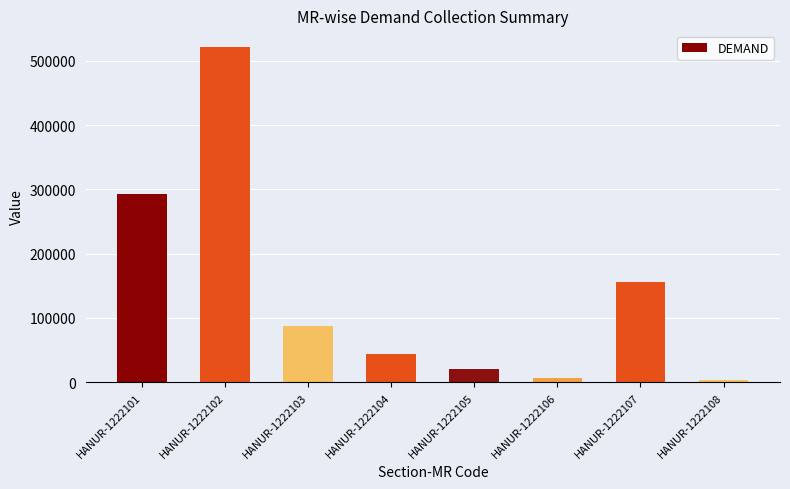

Reading right to left, list all the values displayed in this chart.

HANUR-1222108=3272.0	HANUR-1222107=155653.0	HANUR-1222106=7100.0	HANUR-1222105=19923.0	HANUR-1222104=43667.0	HANUR-1222103=88237.3	HANUR-1222102=521270.7	HANUR-1222101=292070.2